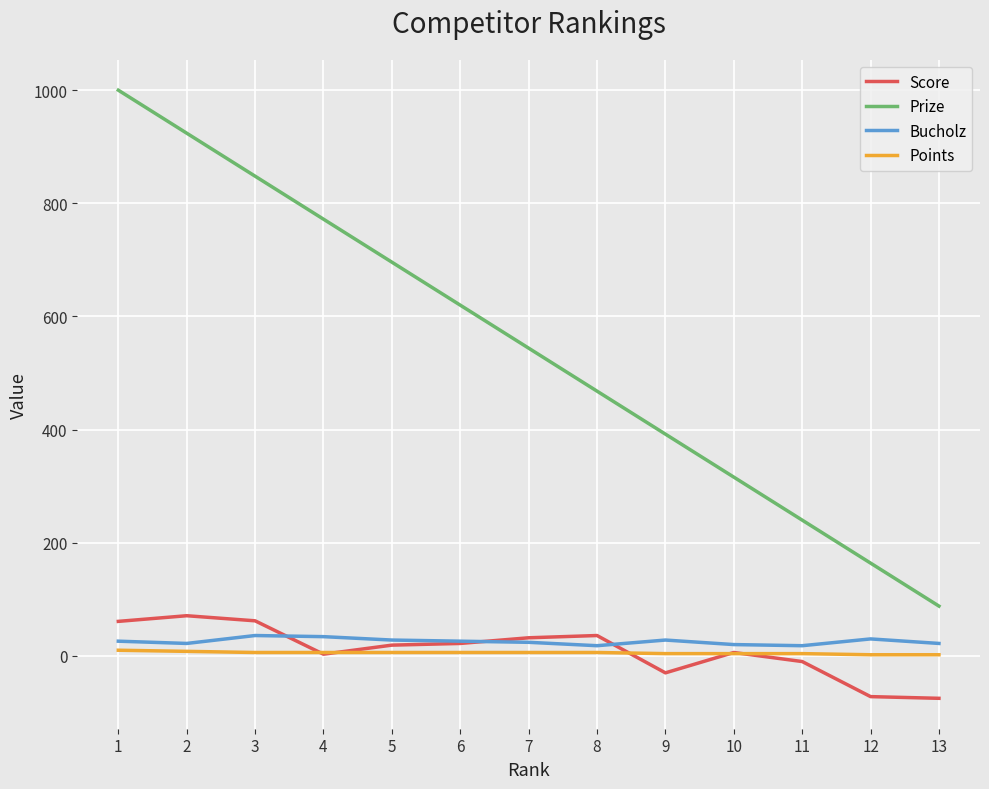

True or false: Prize and Bucholz cross at least once.

False